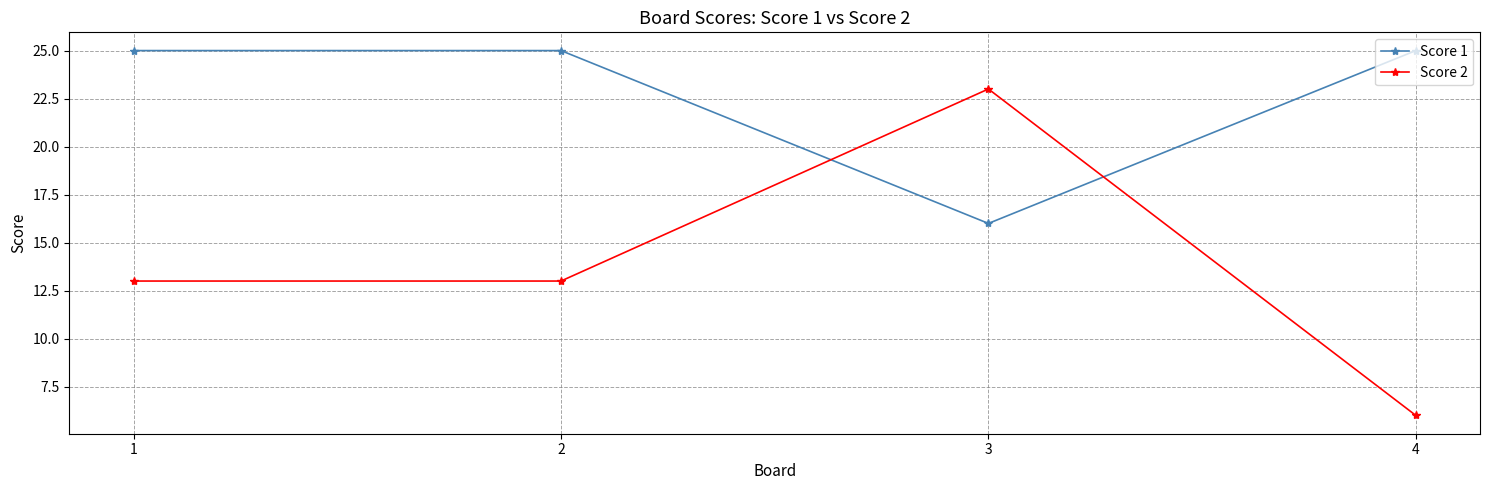

Rank the series at 1 from highest to lowest value.

Score 1, Score 2